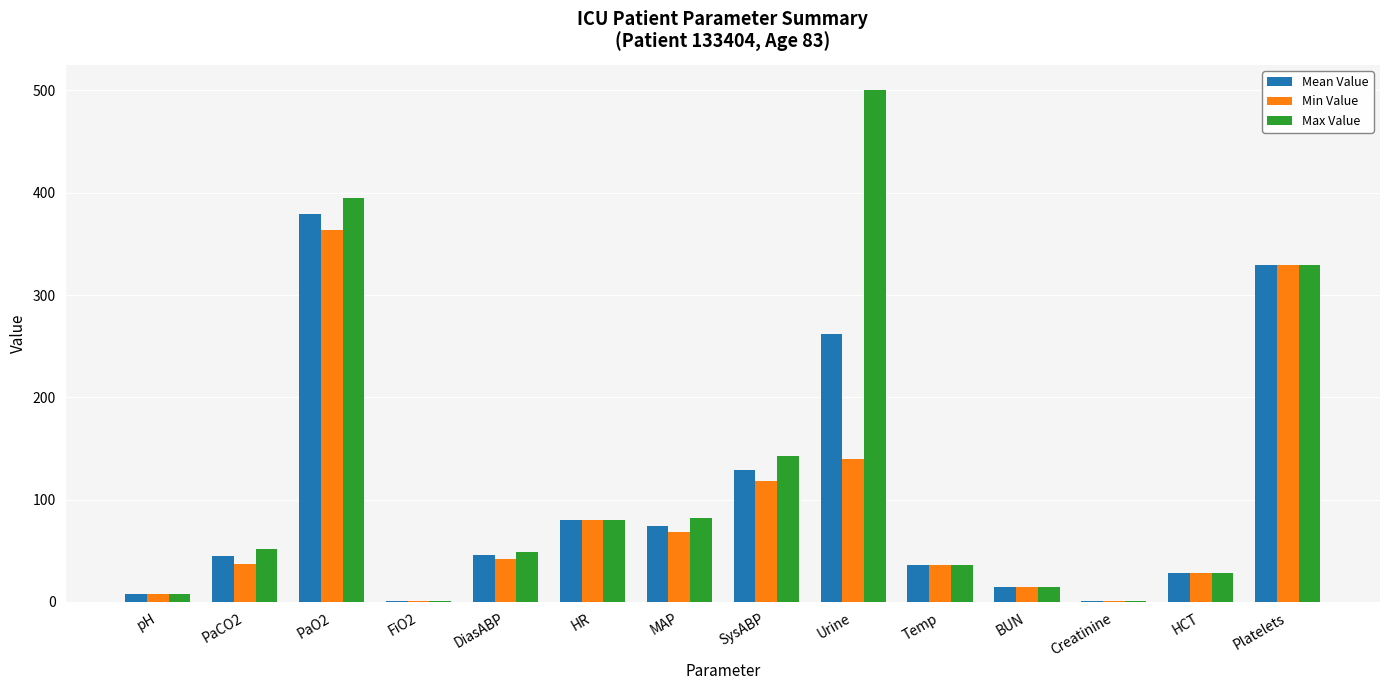

Which series has the largest total across all categories?

Max Value